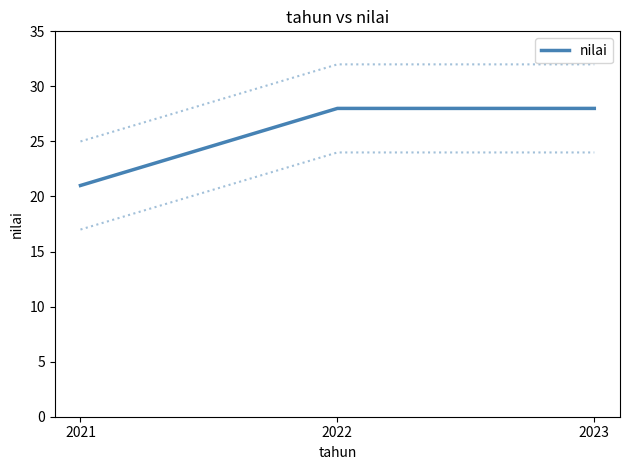

Reading left to right, what are all the values shown in this chart?

2021=21	2022=28	2023=28